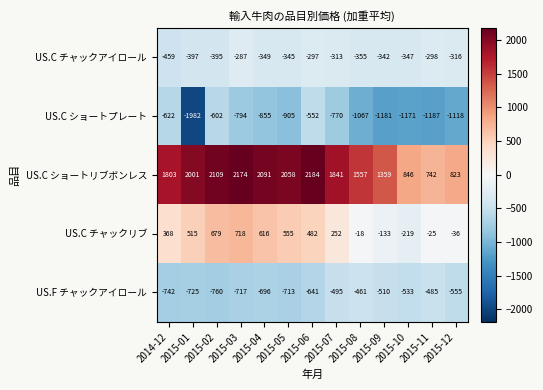

Which series changed the most between 2015-02 and 2015-09?

US.C チャックリブ